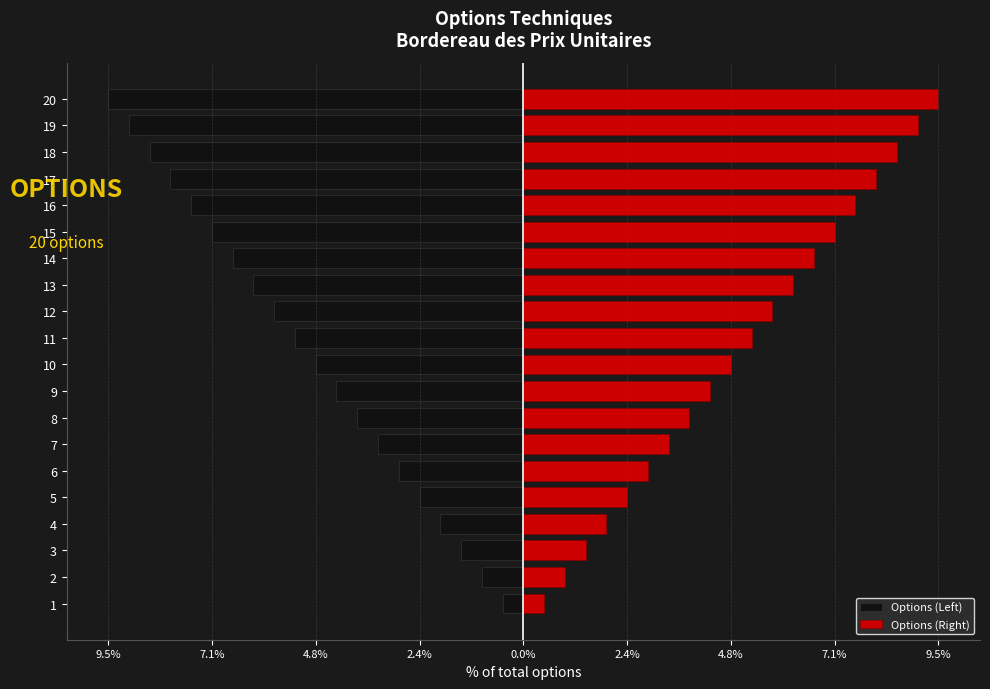

At 2, list the series in order from largest to smallest.

Options (Right), Options (Left)